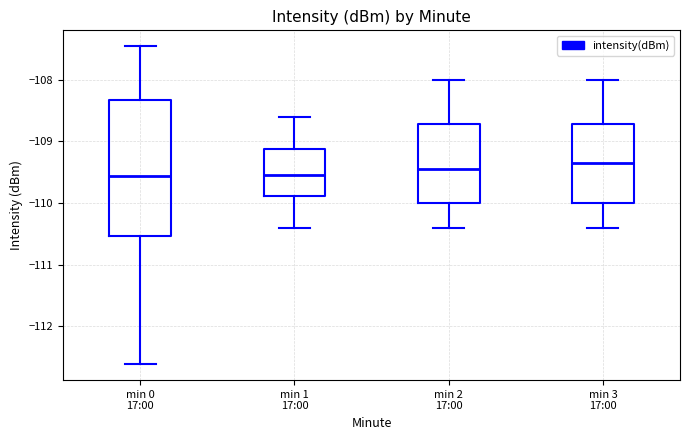

Comparing the boxes themselves (not the whiskers), which one is the tallest?

min 0 17:00